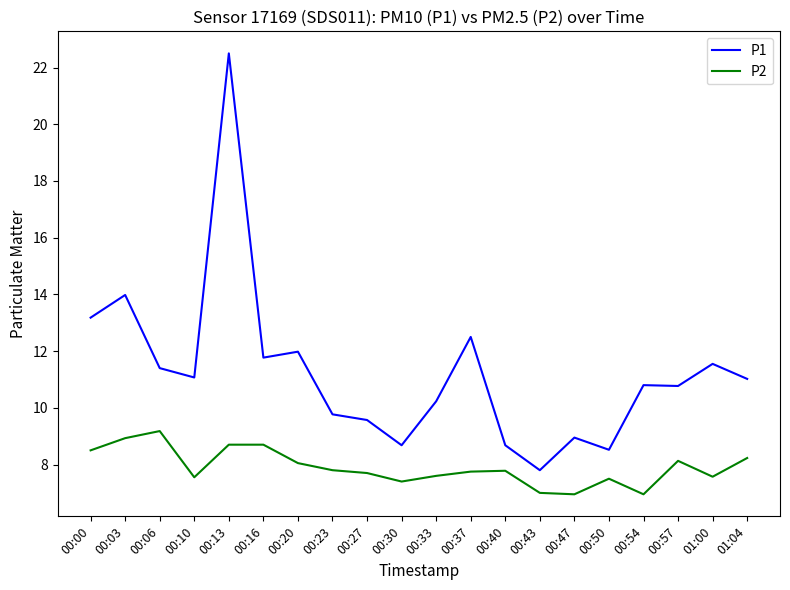

What is the minimum value shown in the chart?

7.0